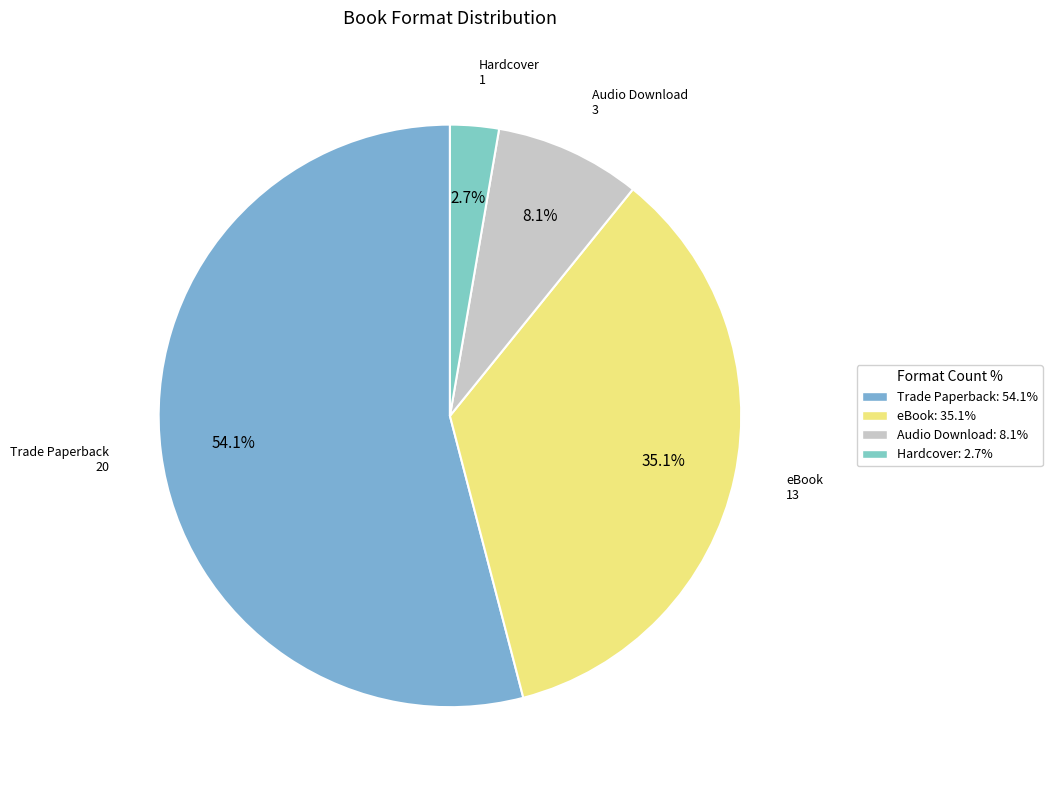

What is the smallest slice in the pie chart?

Hardcover